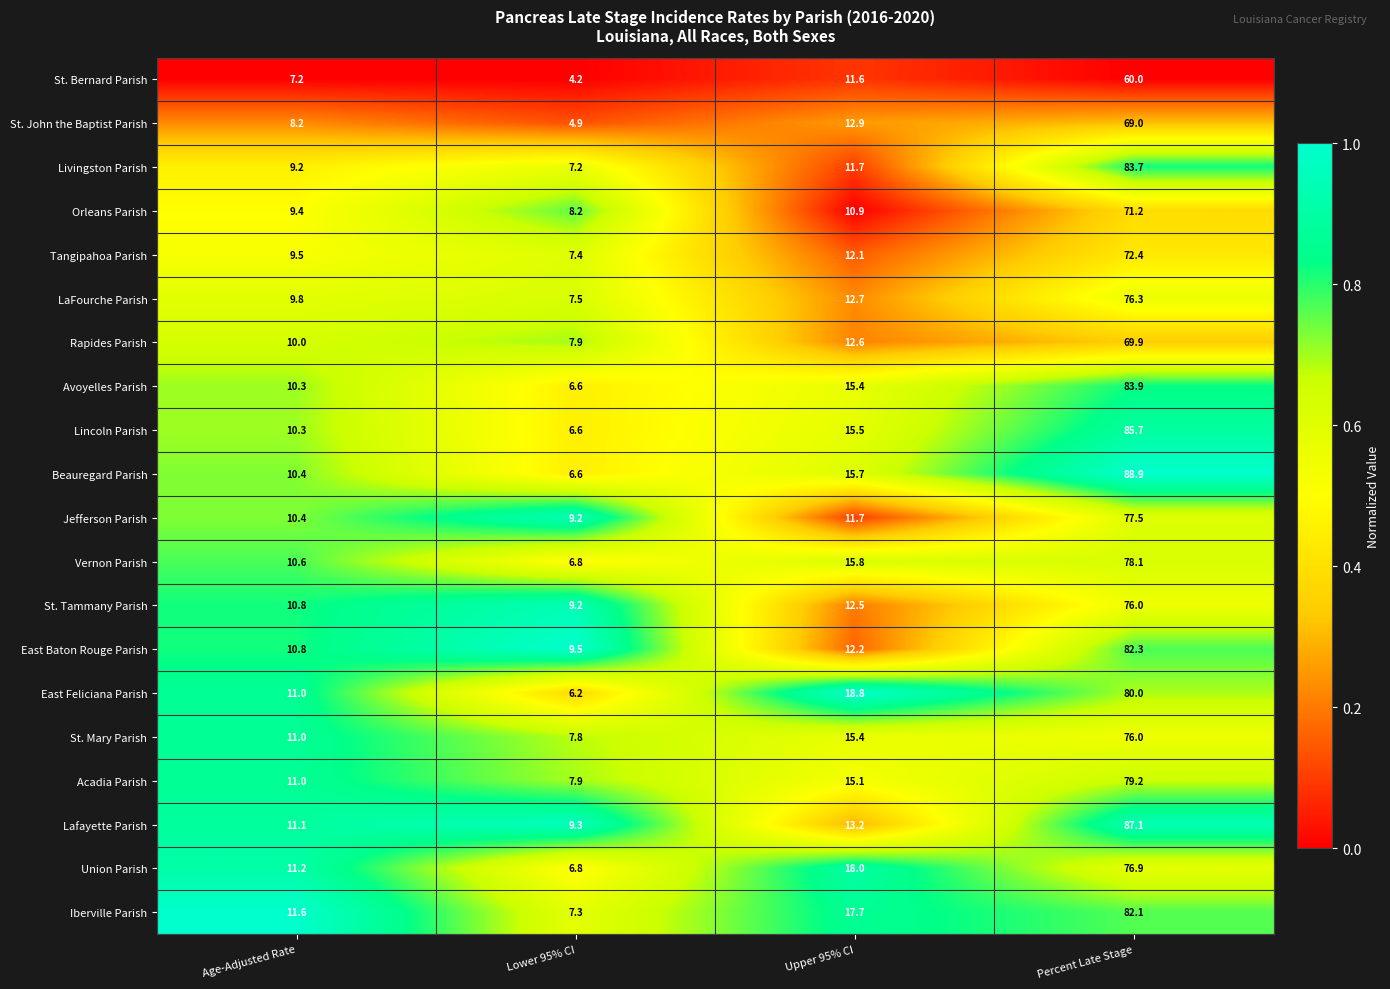

Rank the categories by Iberville Parish value from highest to lowest.

Percent Late Stage, Upper 95% CI, Age-Adjusted Rate, Lower 95% CI